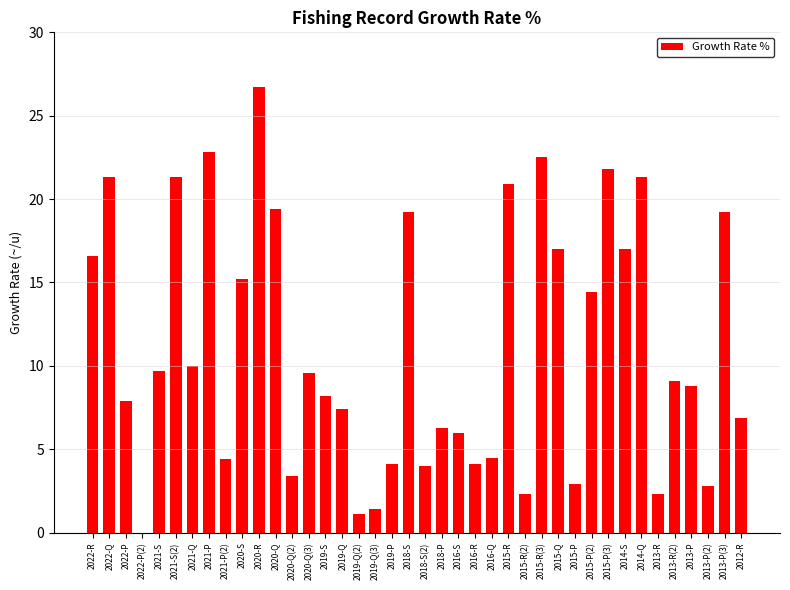

Are the bars horizontal?

No